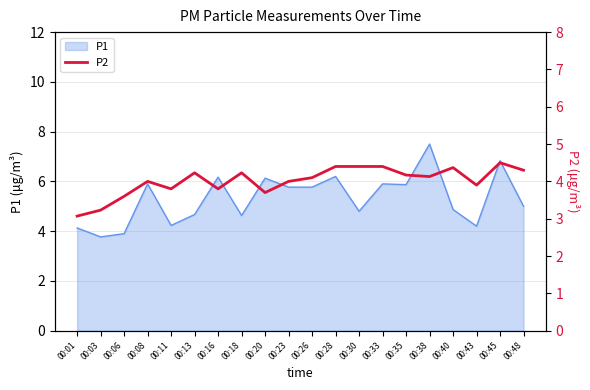

Is it true that the value at 00:08 is 1.4?

False